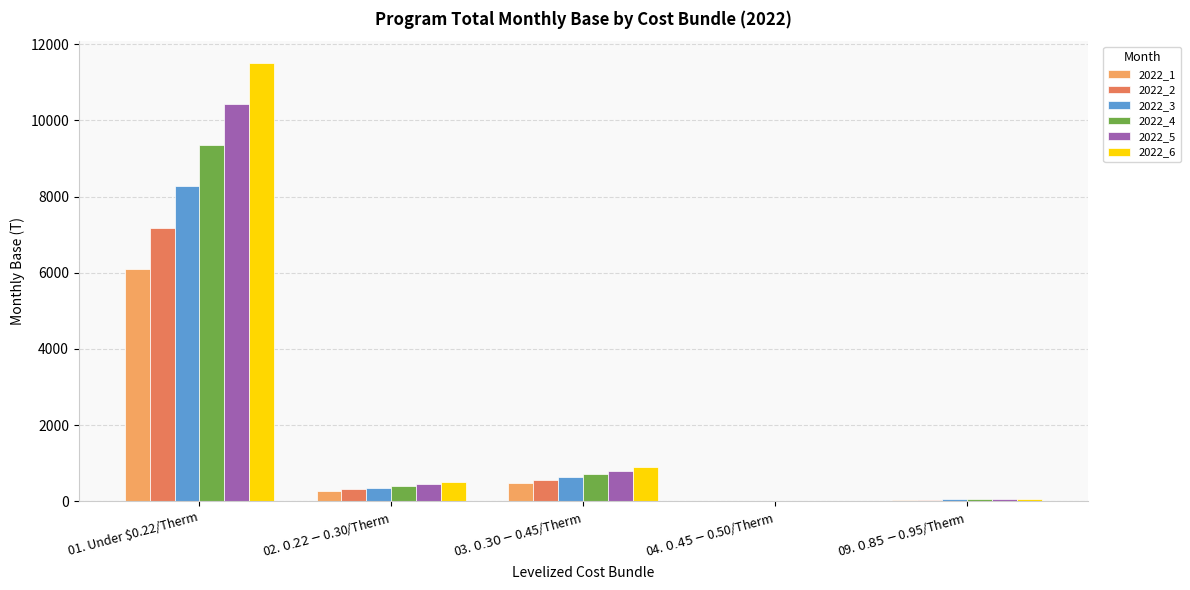

Are the bars horizontal?

No